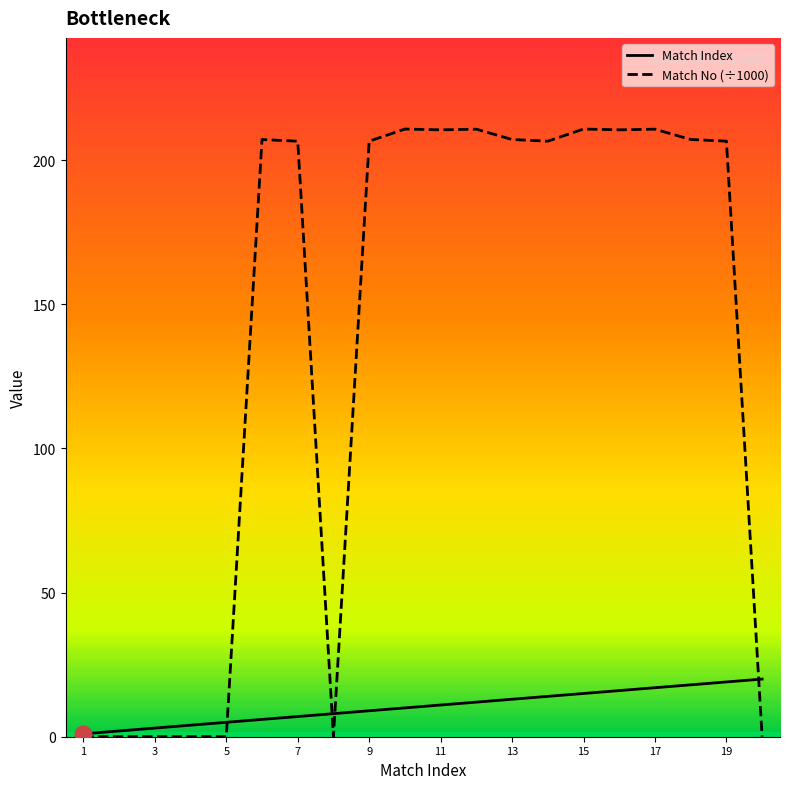

True or false: Match No (÷1000) and Match Index cross at least once.

True